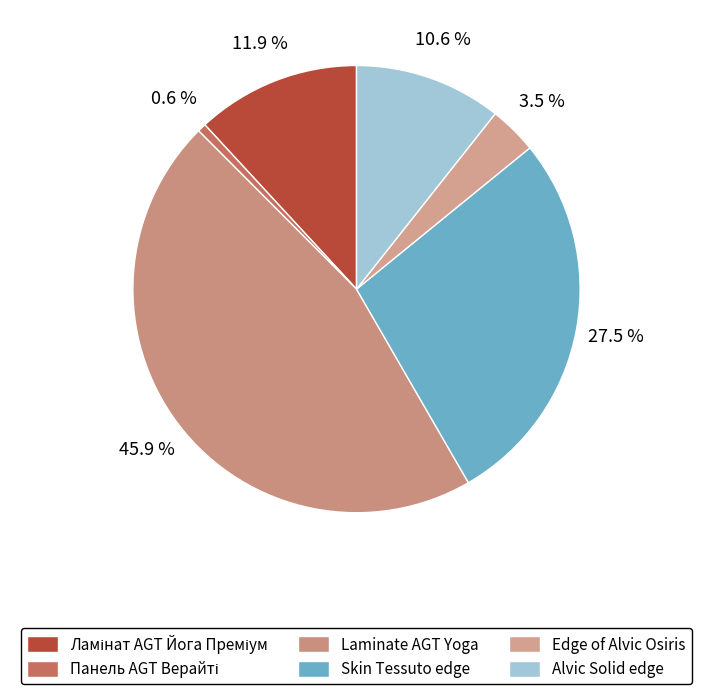

The Ламінат AGT Йога Преміум slice represents 1% of the pie. True or false?

False